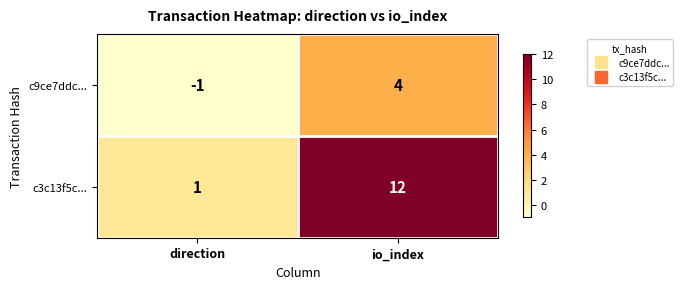

The value of c9ce7ddc... at io_index is 7. True or false?

False